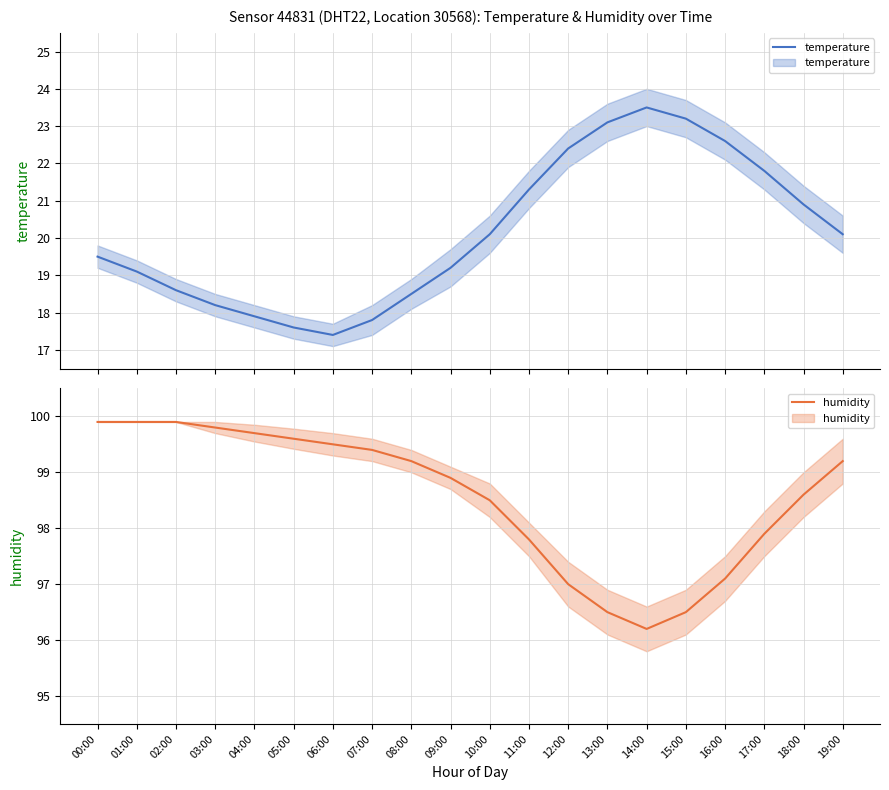

True or false: humidity and temperature intersect in this chart.

False